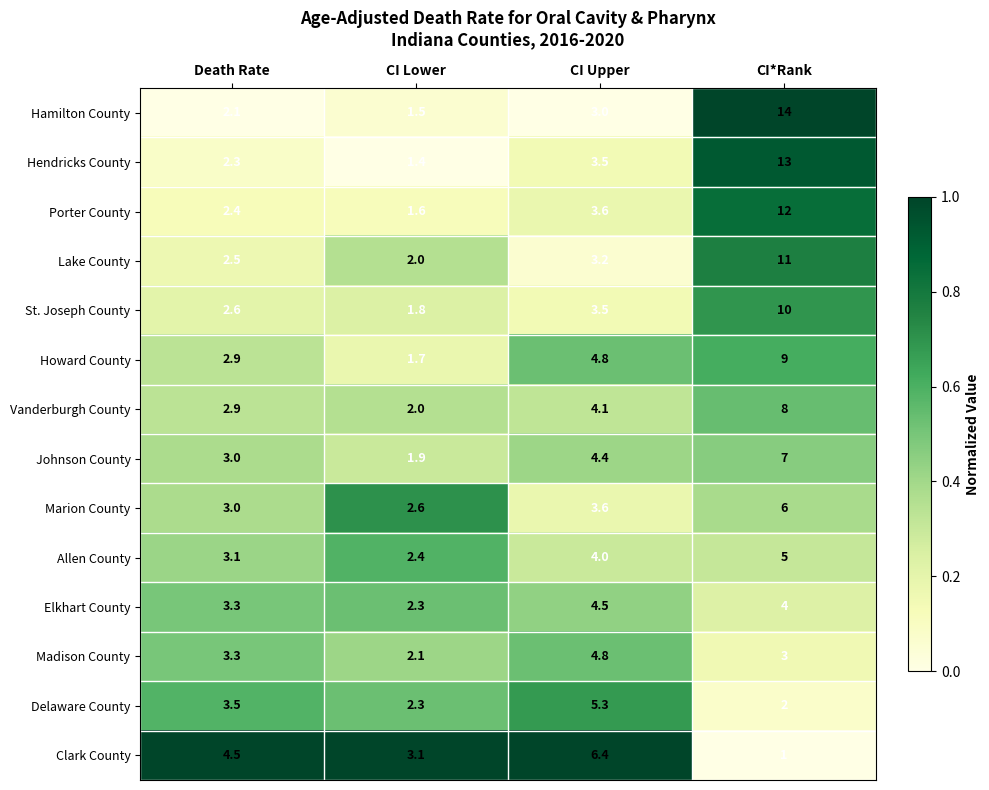

List the labels in order of Johnson County value, smallest first.

CI Lower, Death Rate, CI Upper, CI*Rank